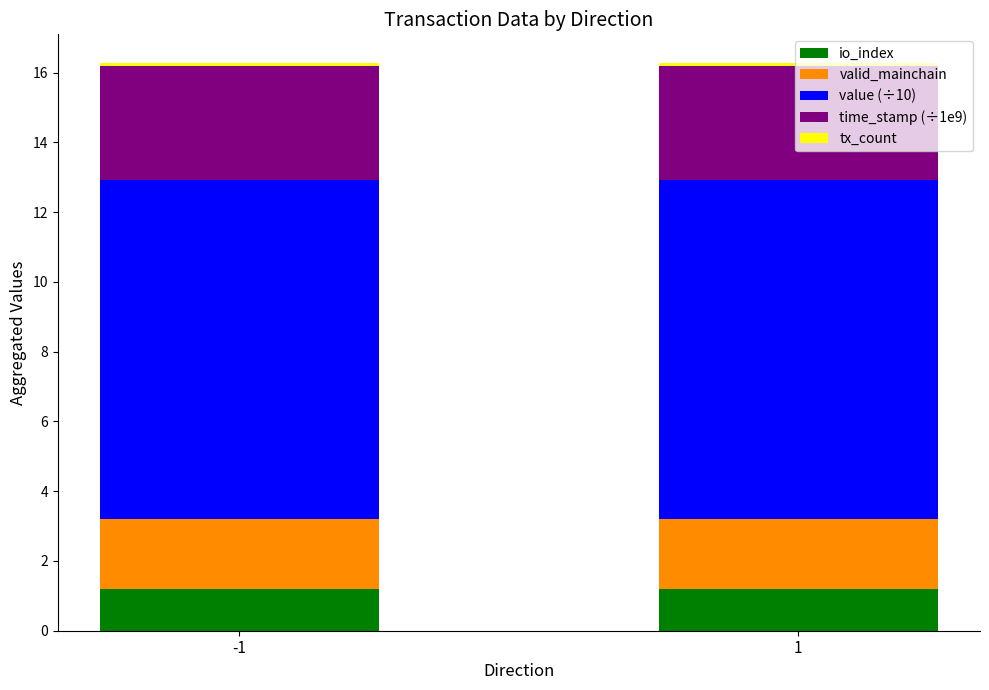

What is the average value of the io_index series?

1.2